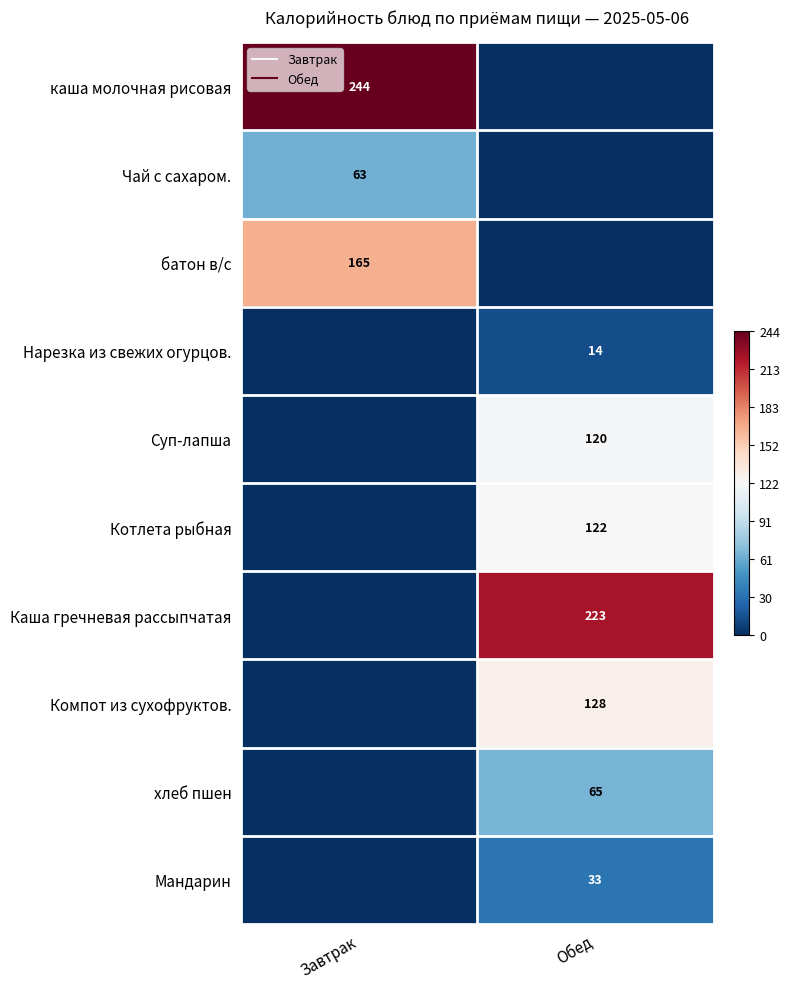

How many data points in батон в/с are above 0?

1